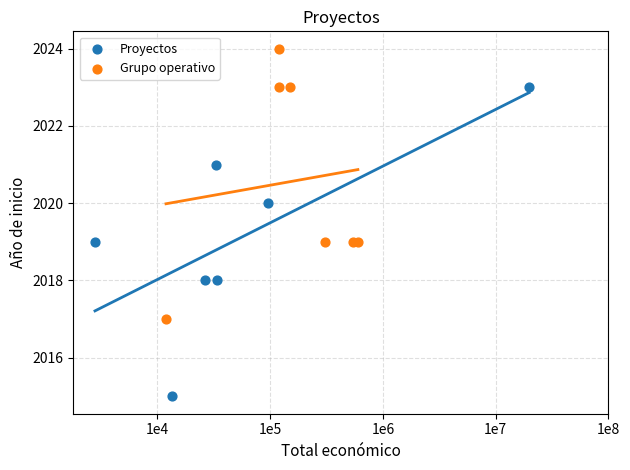

What are all the series names shown in the legend?

Proyectos, Grupo operativo